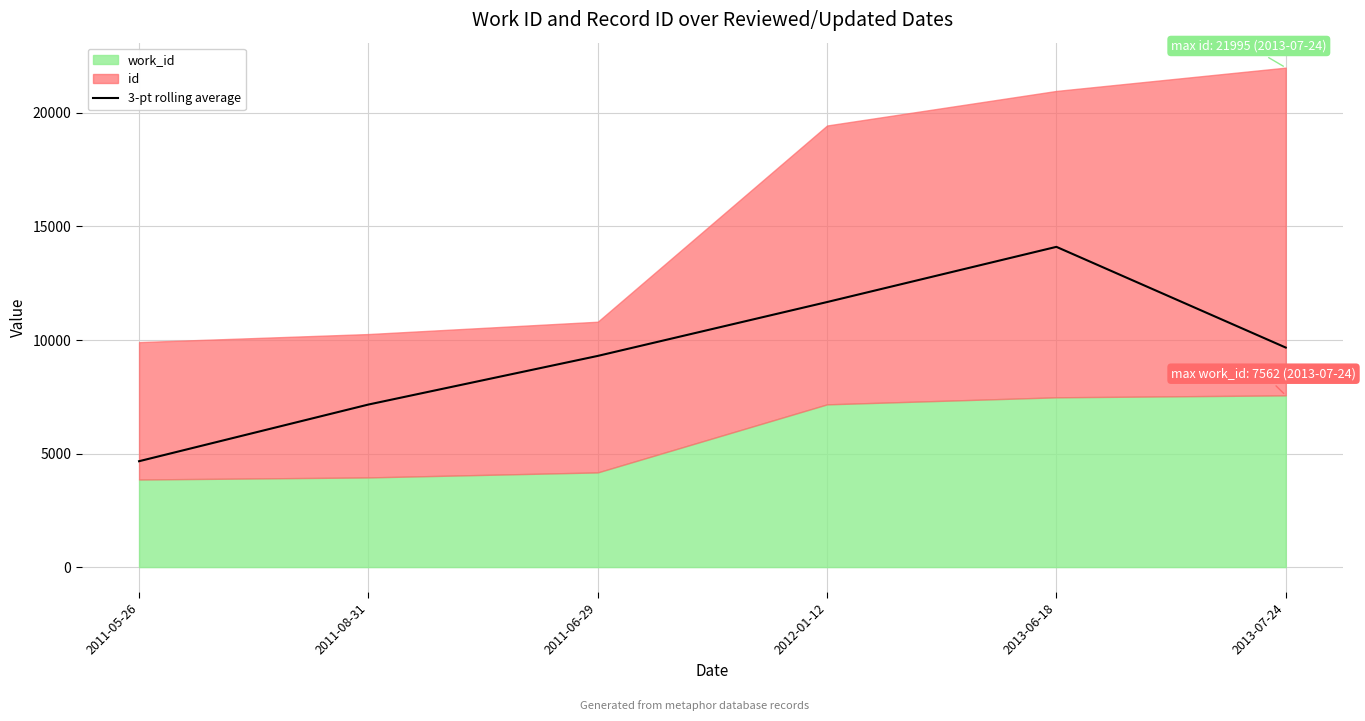

What is the approximate value at 2011-08-31?

7158.0